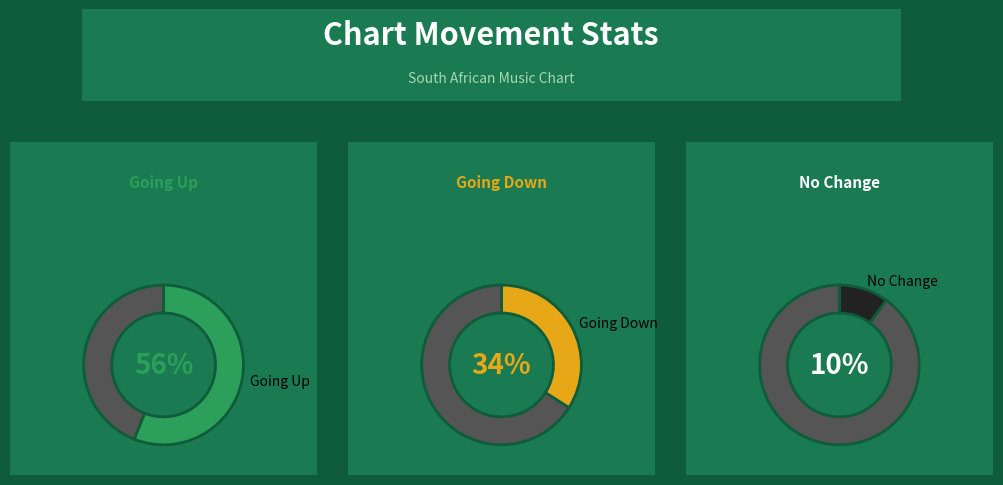

Is the sum of up and down greater than half?

Yes